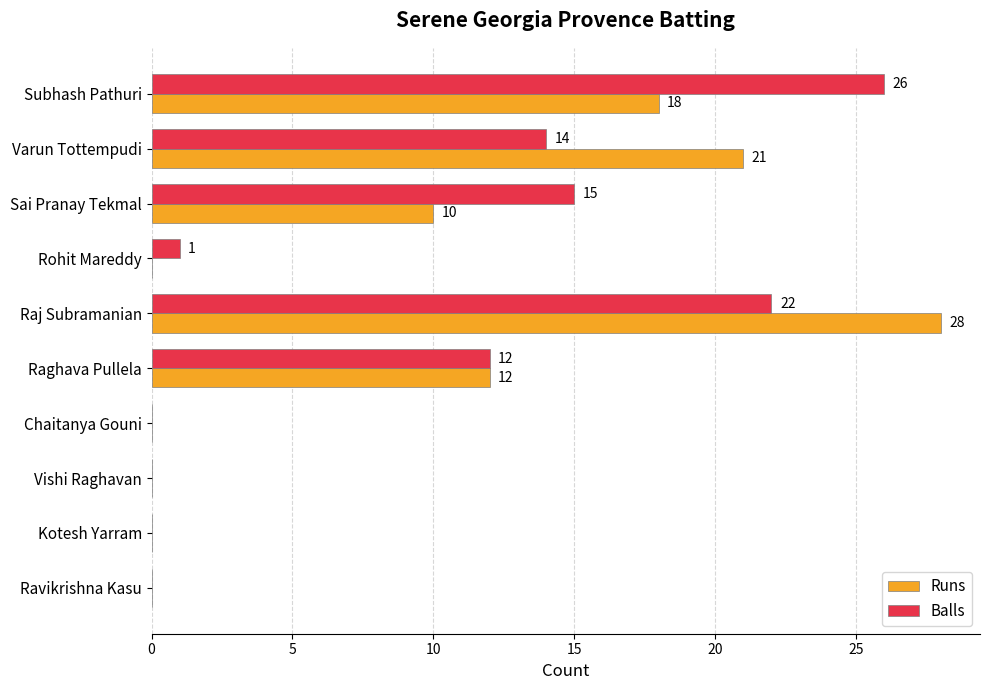

Which label corresponds to the largest value in the chart?

Raj Subramanian